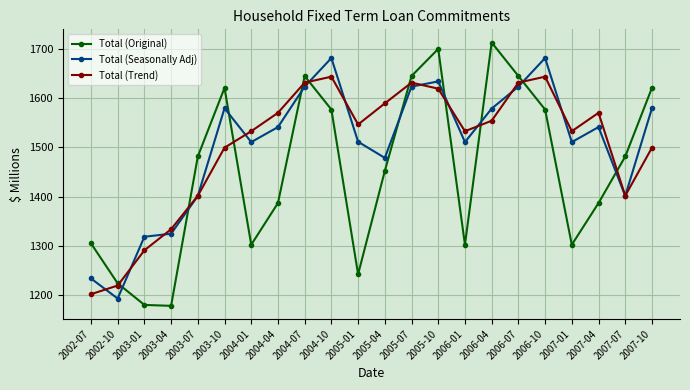

Rank the series at 2004-10 from highest to lowest value.

Total (Seasonally Adj), Total (Trend), Total (Original)